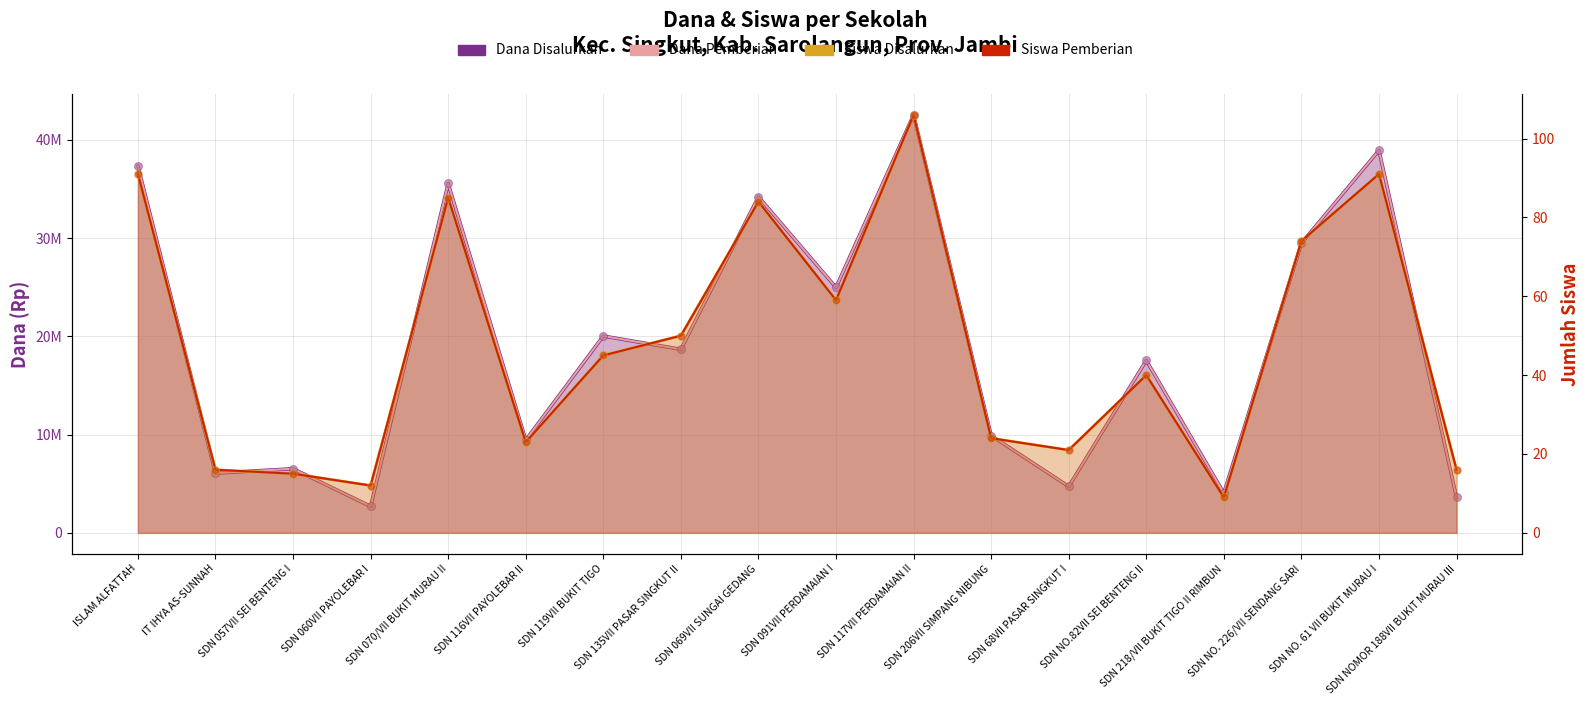

What are all the series names shown in the legend?

Dana Disalurkan, Dana Pemberian, Siswa Disalurkan, Siswa Pemberian